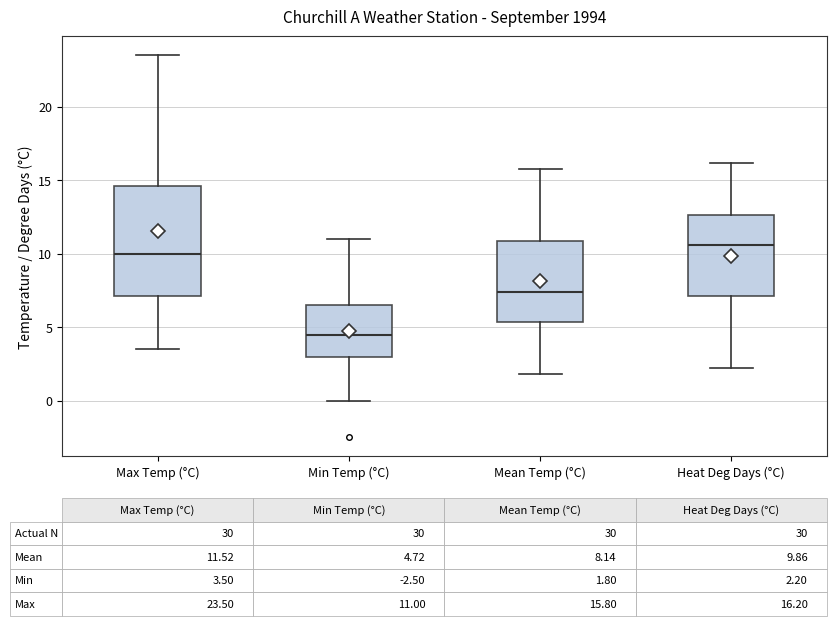

Which box has the lowest median line?

Min Temp (°C)